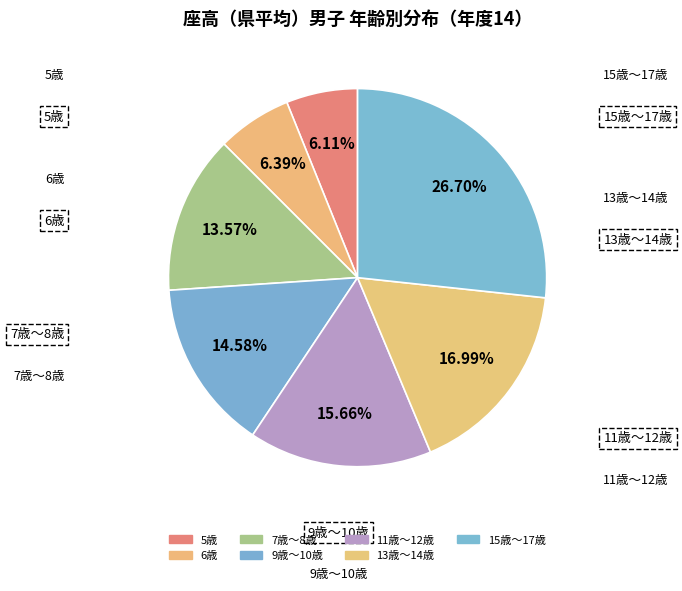

How many segments does this pie chart have?

7